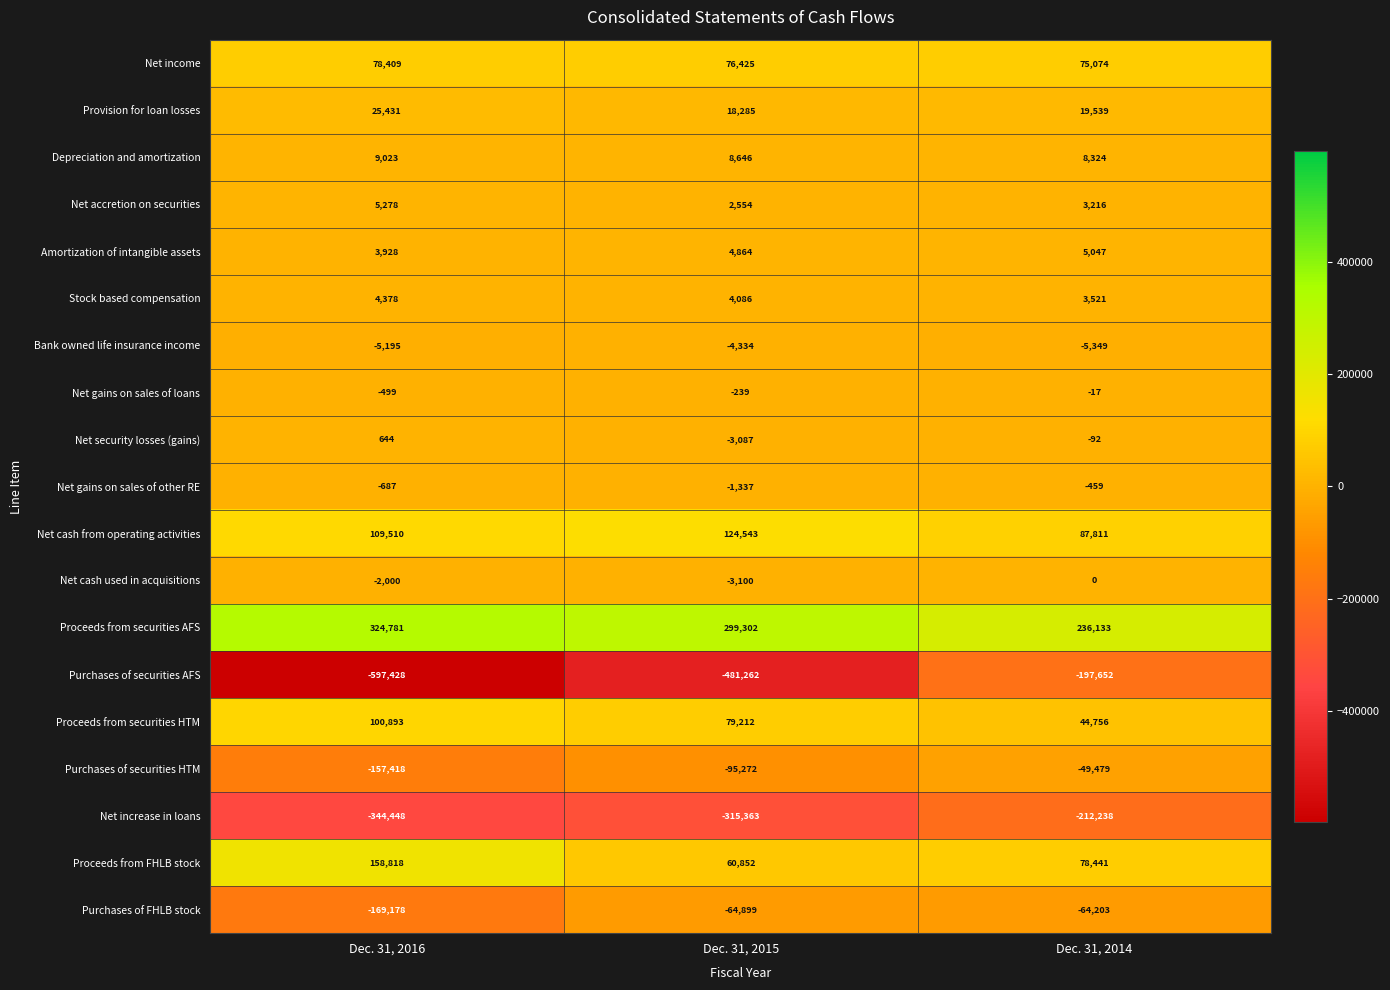

What is the difference between the maximum and minimum values in the Depreciation and amortization series?

699